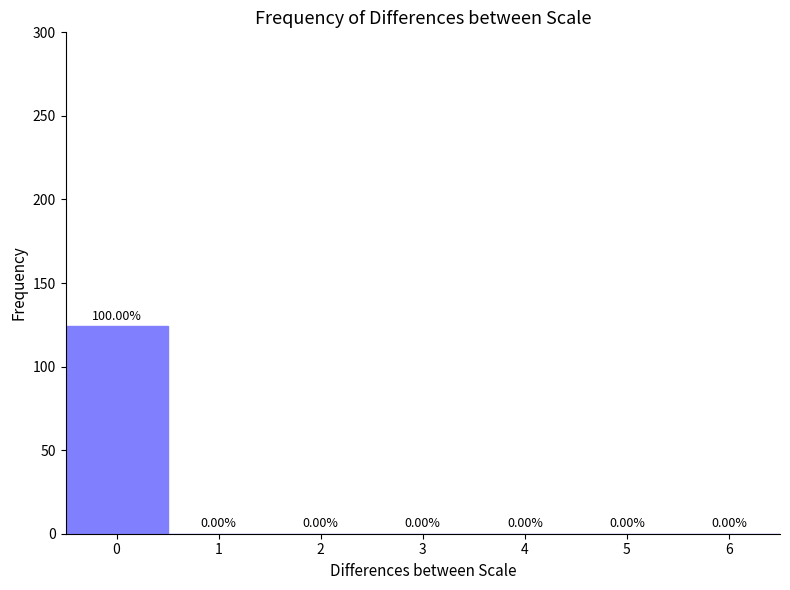

Over which range of the x-axis is the bar tallest?

-0.5 to 0.5